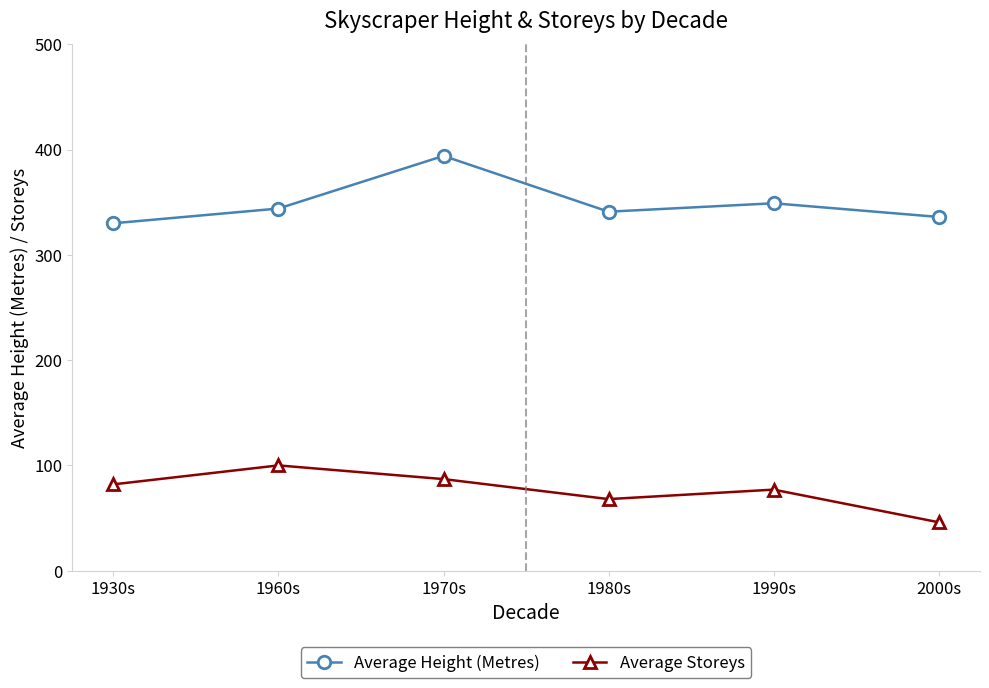

Which series has the largest range (max minus min)?

Average Height (Metres)